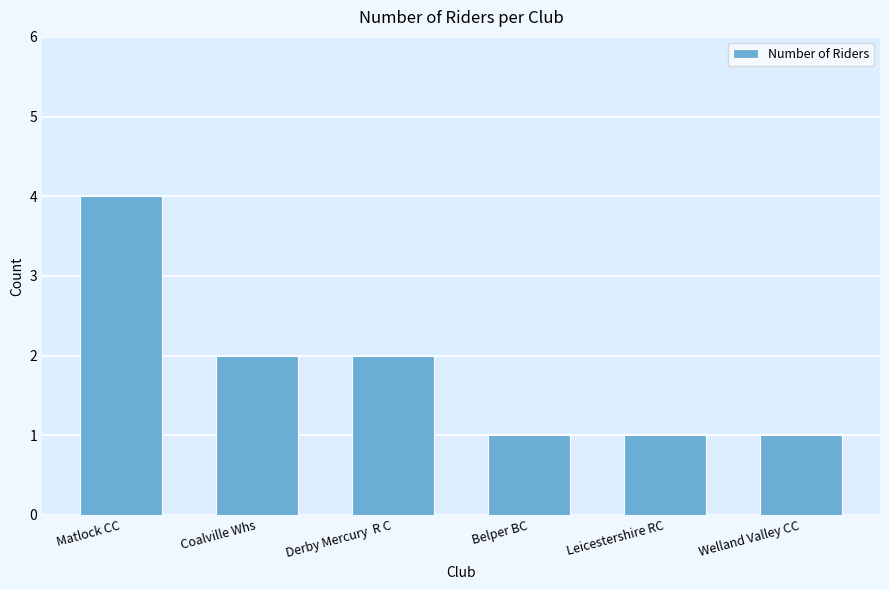

What position from the right is Leicestershire RC?

2